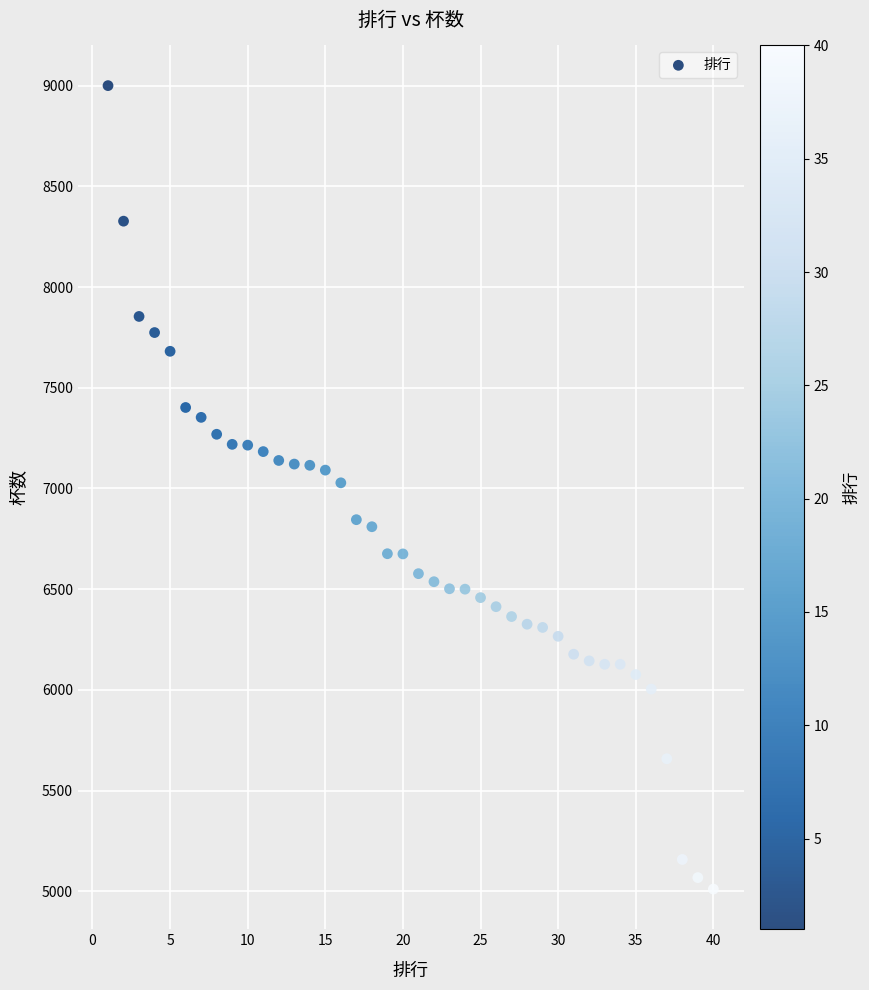

What is the range of Y values (max minus min)?

3989